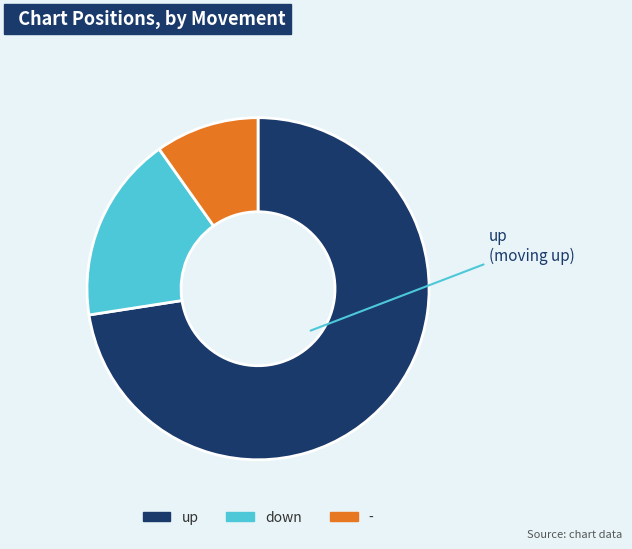

Does up account for over 50% of the chart?

Yes